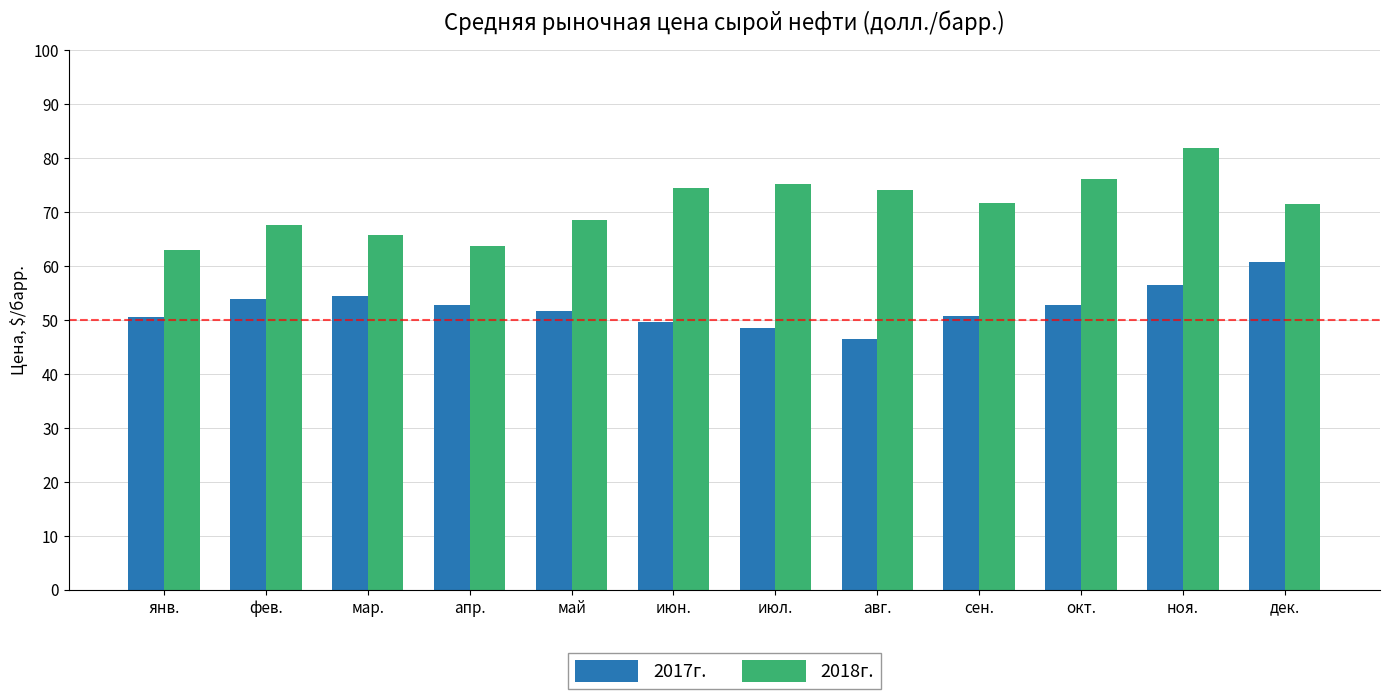

What is the difference between the highest and lowest values at мар.?

11.4